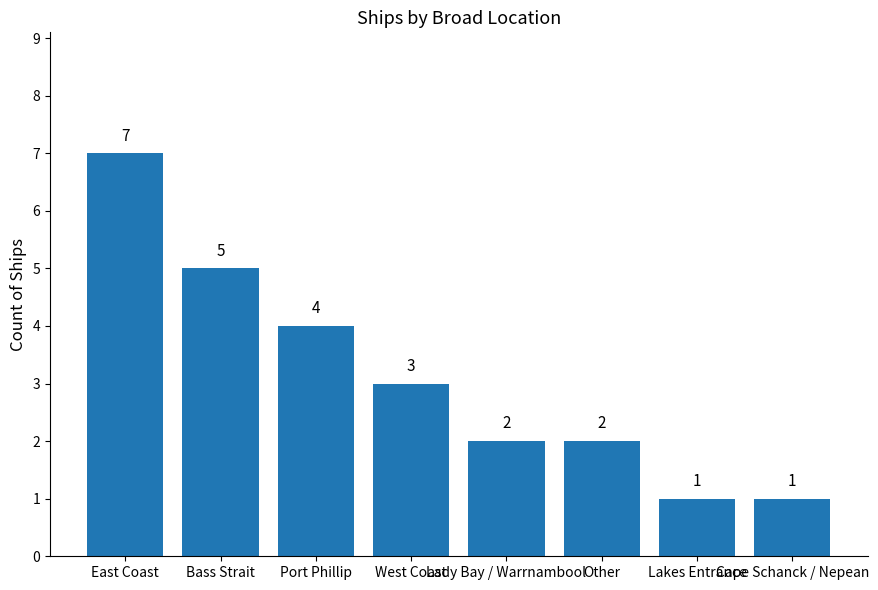

What is the label of the 7th bar from the right?

Bass Strait